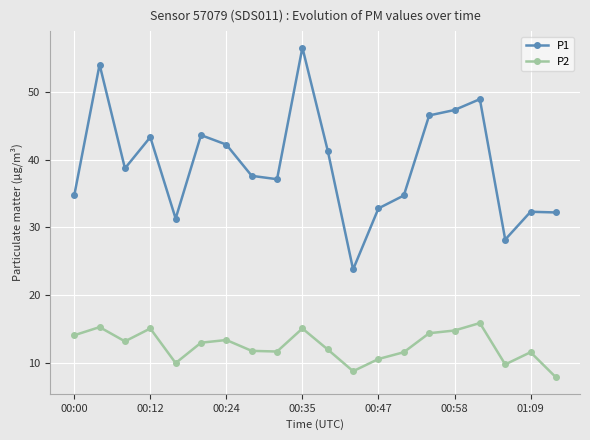

What is the lowest value of the P2 series?

7.9